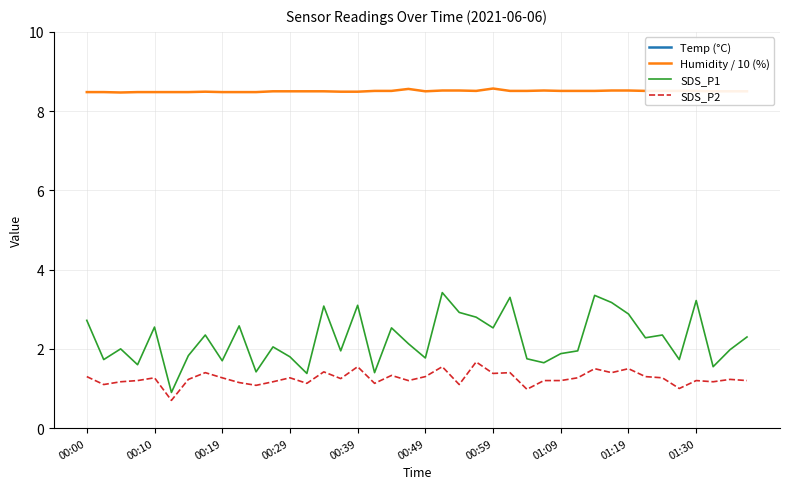

How many series are shown in this chart?

4